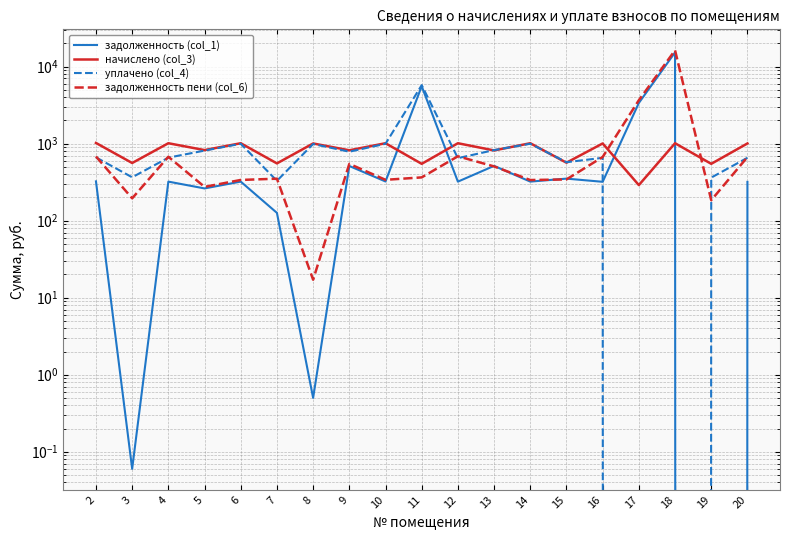

Reading right to left, extract all data points from this chart.

задолженность (col_1): 20=318.3	19=0.0	18=15253.9	17=3367.6	16=319.0	15=350.8	14=320.9	13=513.4	12=320.6	11=5551.6	10=322.0	9=511.7	8=0.5	7=126.0	6=320.8	5=261.7	4=320.8	3=0.1	2=323.2
начислено (col_3): 20=1003.6	19=546.0	18=1010.4	17=289.2	16=1003.6	15=564.7	14=1010.4	13=814.8	12=1010.4	11=546.0	10=1010.4	9=818.2	8=1003.6	7=552.8	6=1010.4	5=823.3	4=1010.4	3=559.6	2=1018.9
уплачено (col_4): 20=654.0	19=361.8	18=0.0	17=0.0	16=653.0	15=573.0	14=995.0	13=823.0	12=647.0	11=5733.6	10=994.0	9=784.4	8=987.0	7=328.6	6=994.0	5=811.0	4=656.8	3=365.0	2=662.0
задолженность пени (col_6): 20=667.9	19=184.0	18=16264.3	17=3656.8	16=669.6	15=342.5	14=336.3	13=505.2	12=684.0	11=364.0	10=338.4	9=545.5	8=17.1	7=350.2	6=337.2	5=274.0	4=674.4	3=194.7	2=680.1